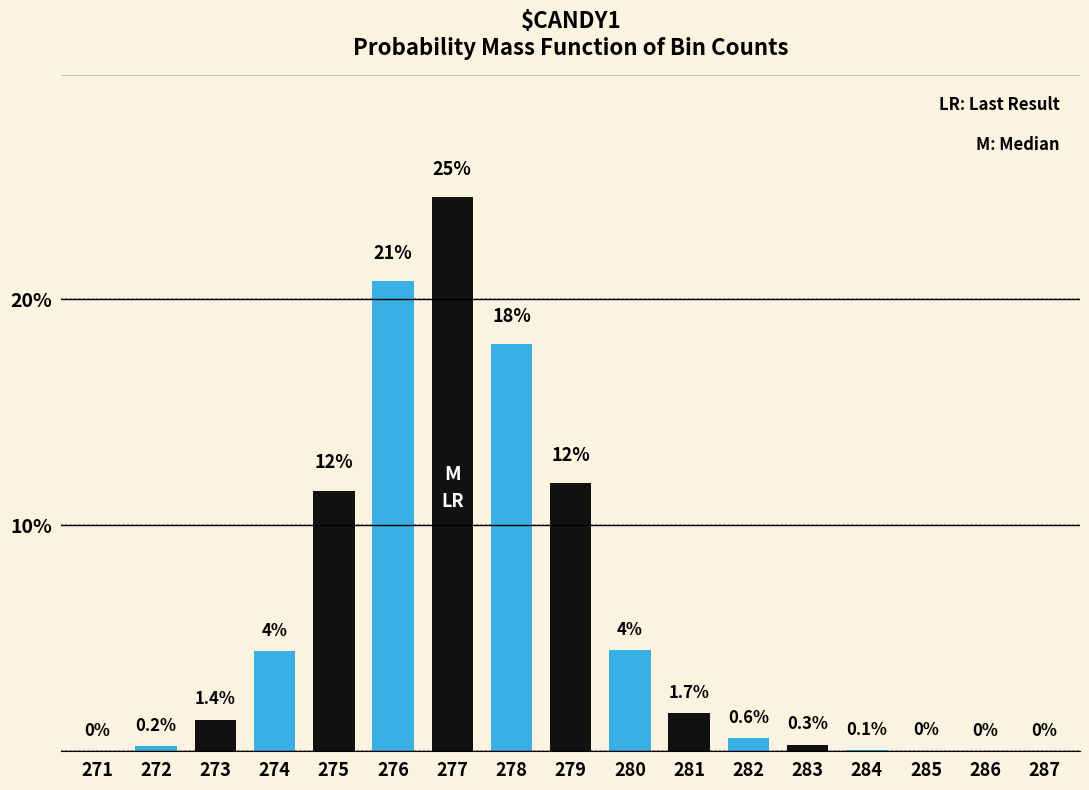

What is the sum of all values?

100.0